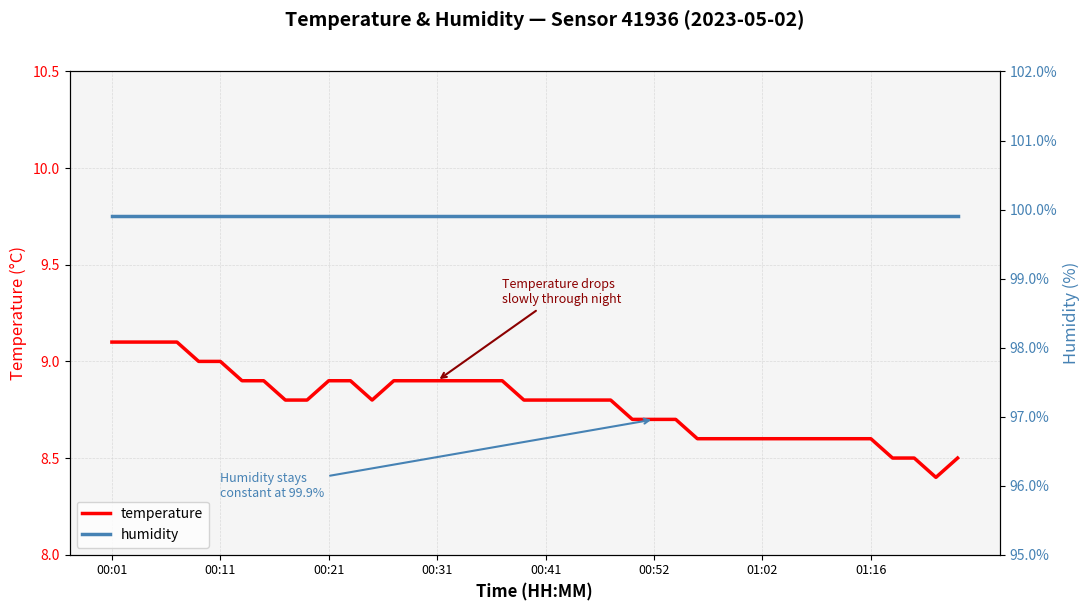

What are all the series names shown in the legend?

temperature, humidity